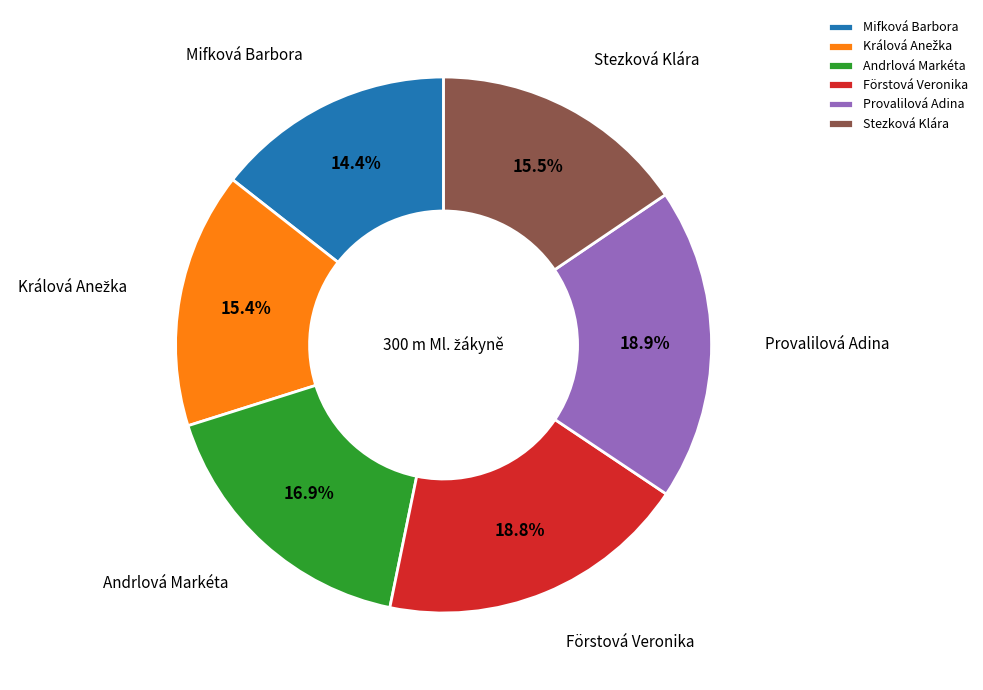

What percentage is NOT represented by Provalilová Adina?

81.1%